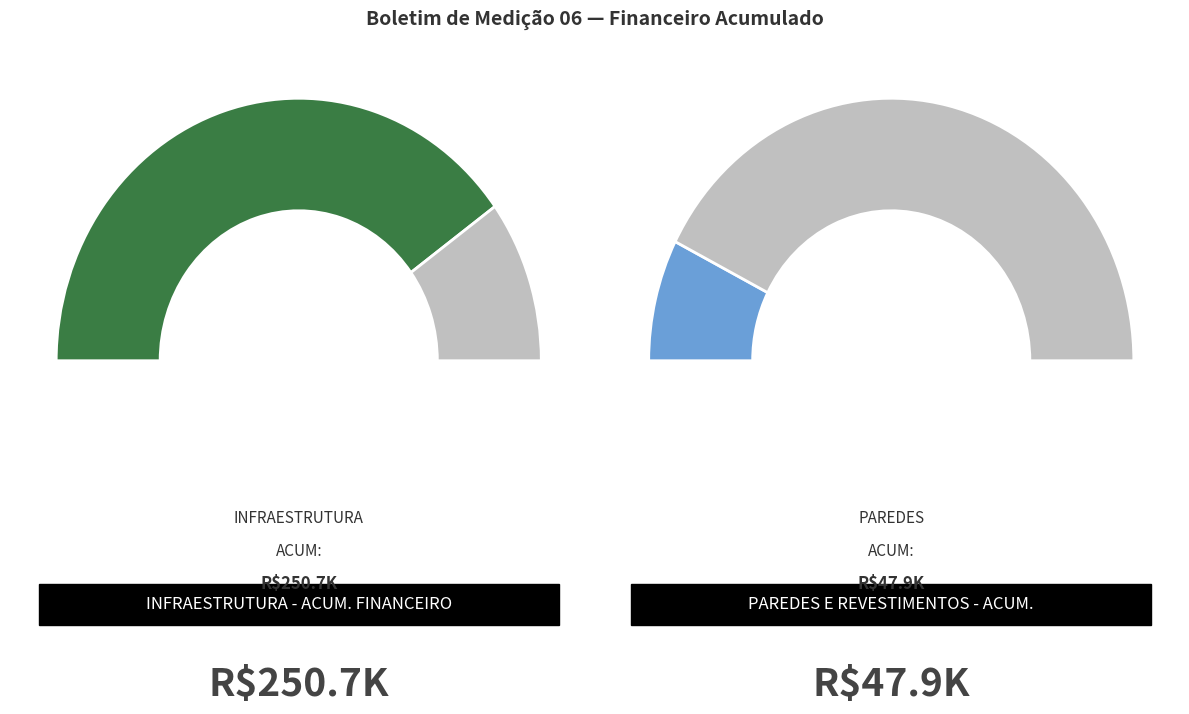

Which slice is the largest?

INFRAESTRUTURA